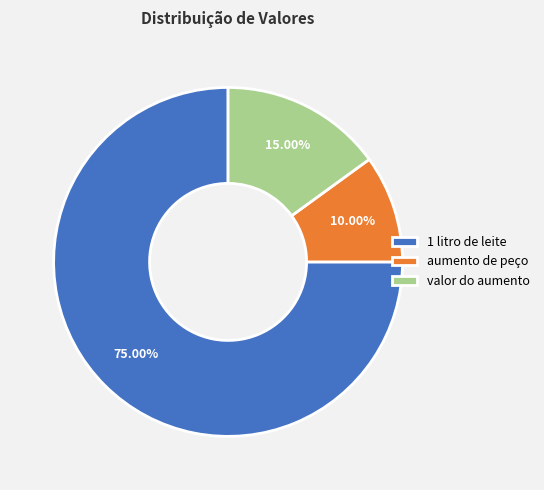

The 1 litro de leite slice represents 75% of the pie. True or false?

True